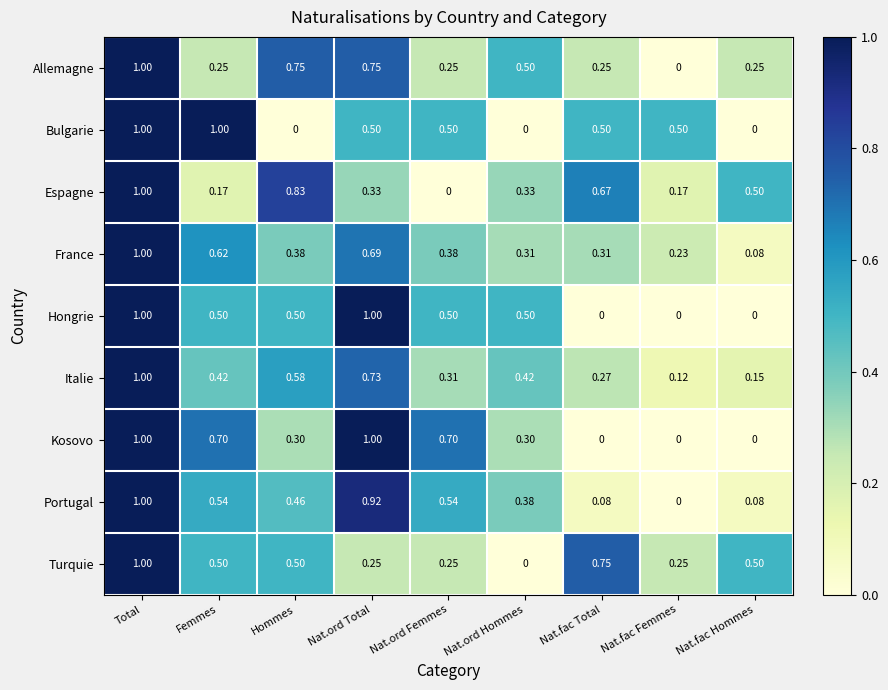

At which category is the sum across all series the highest?

Total